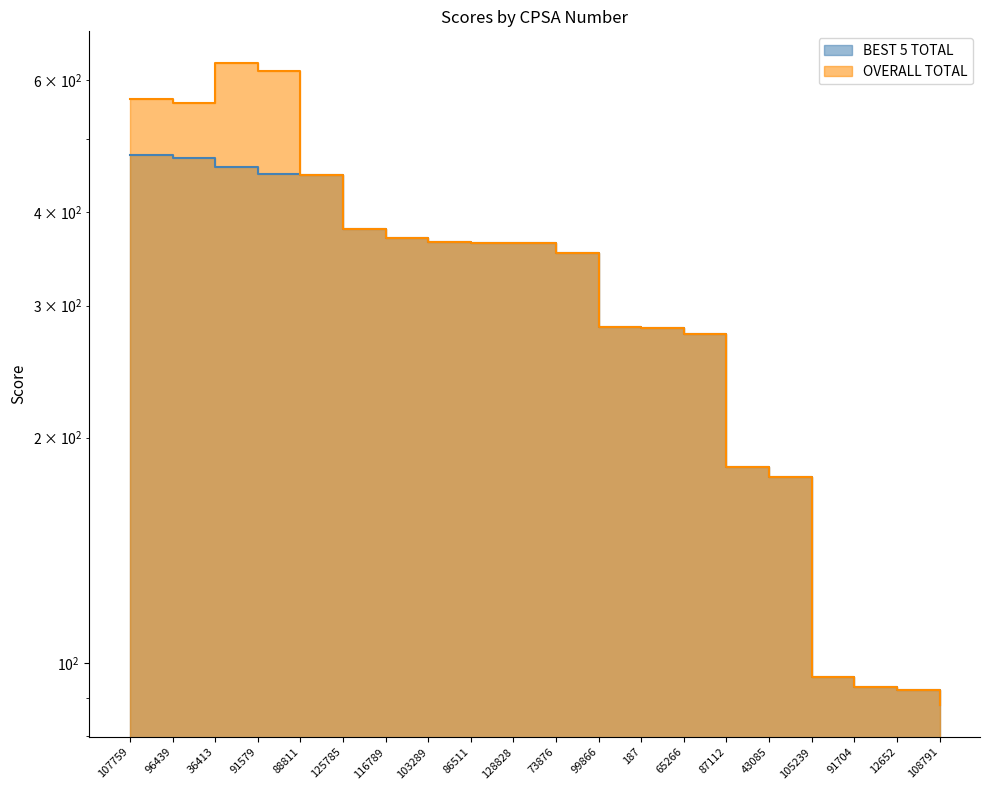

How many categories are shown in the chart?

20